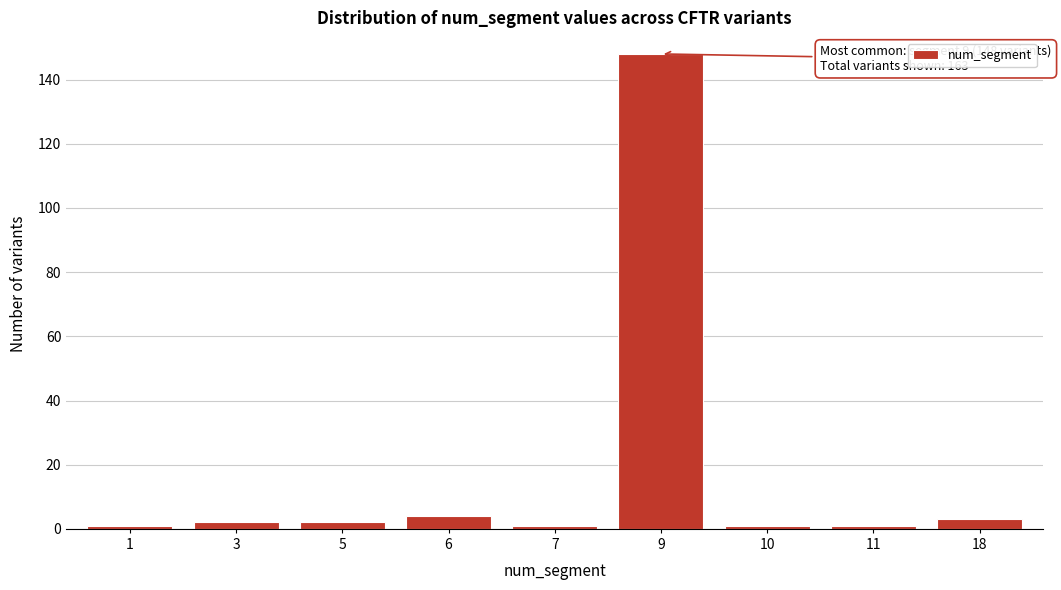

Reading left to right, list all the values displayed in this chart.

1=1	3=2	5=2	6=4	7=1	9=148	10=1	11=1	18=3